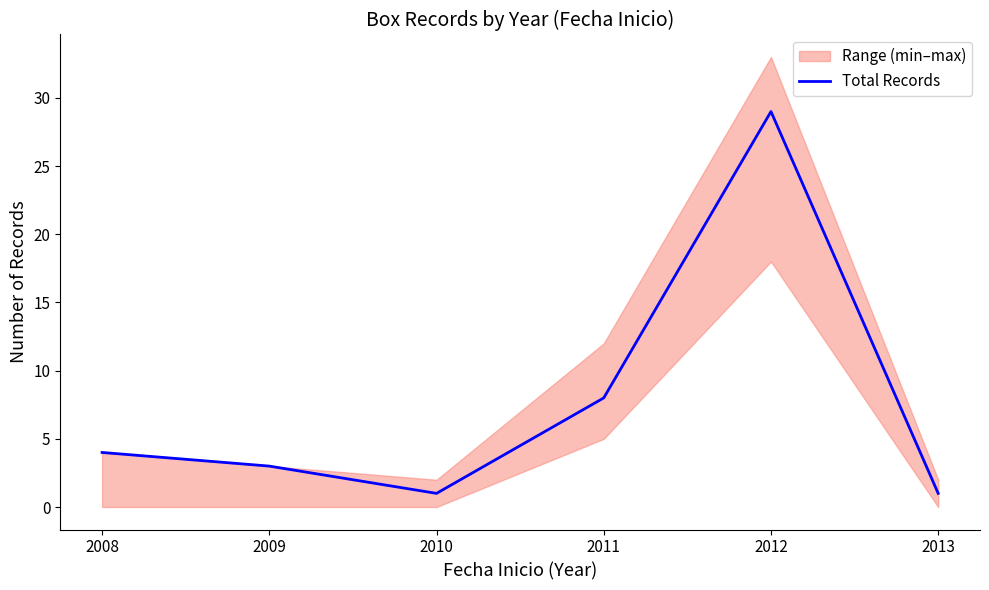

Count the number of categories in the chart.

6